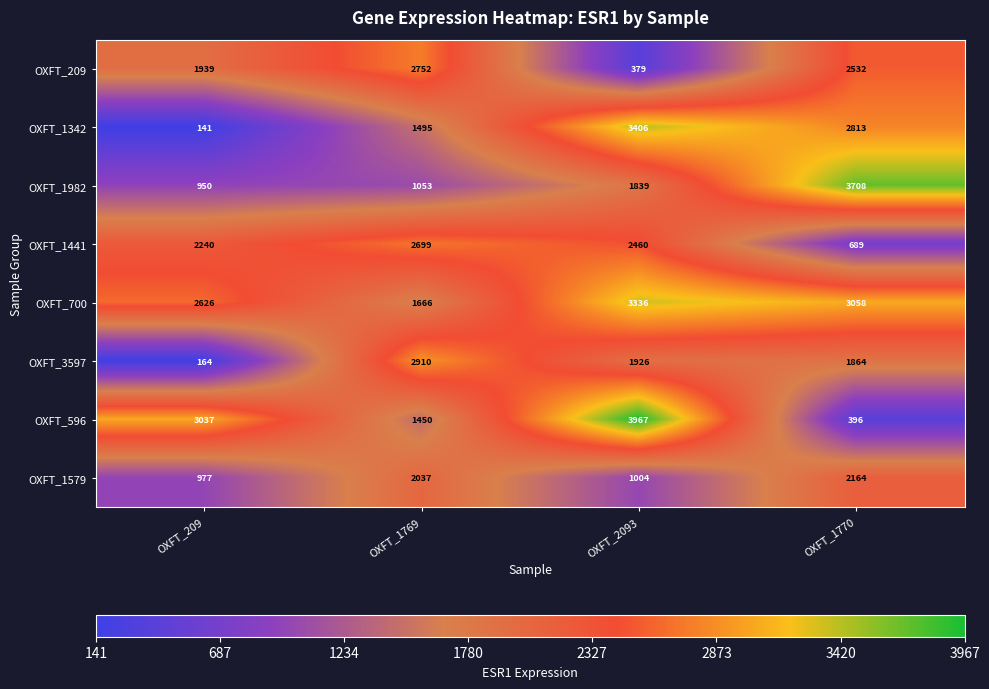

What is the spread (max minus min) of values at OXFT_1769?

1857